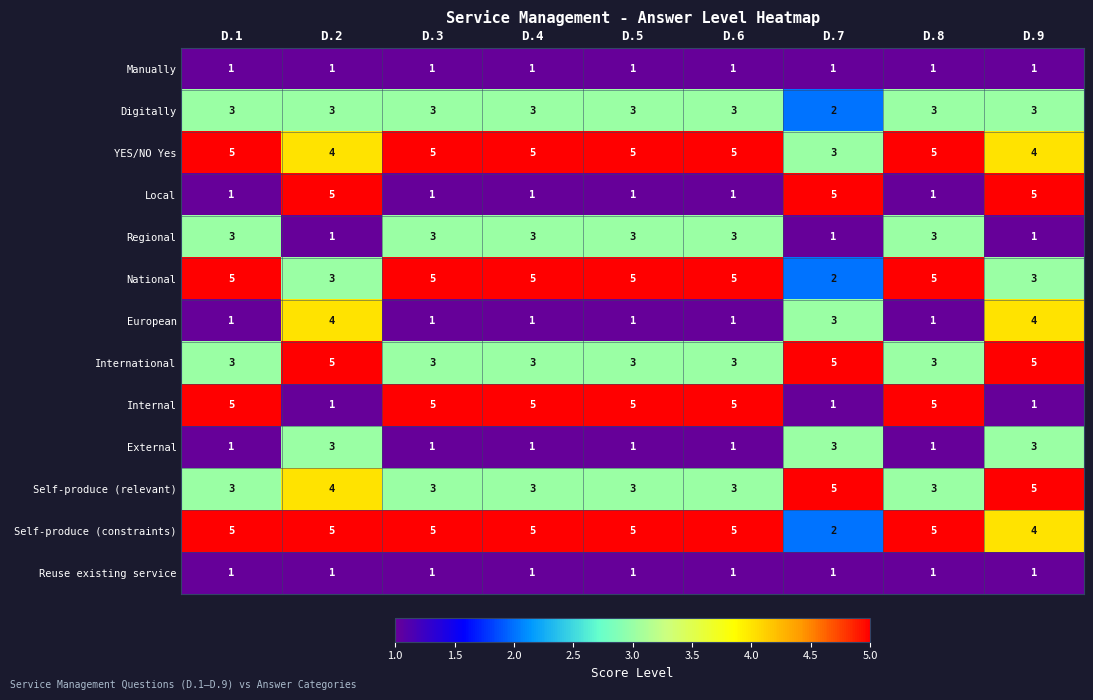

The value of Self-produce (relevant) at D.6 is 3. True or false?

True